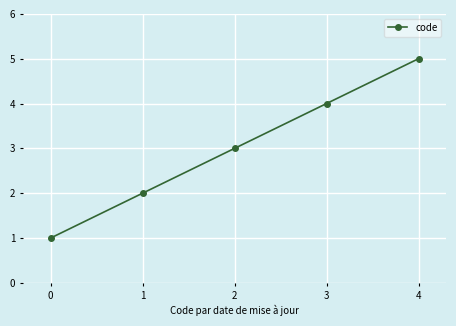

What is the sum of all values?

15